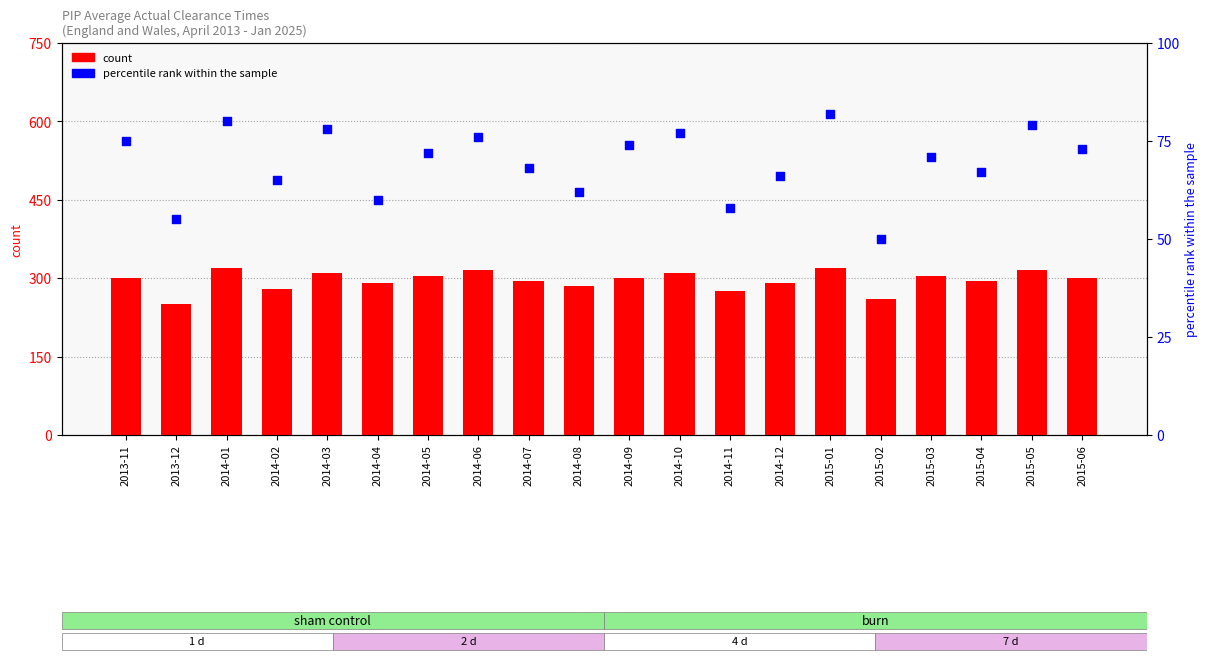

What are all the series names shown in the legend?

count, percentile rank within the sample